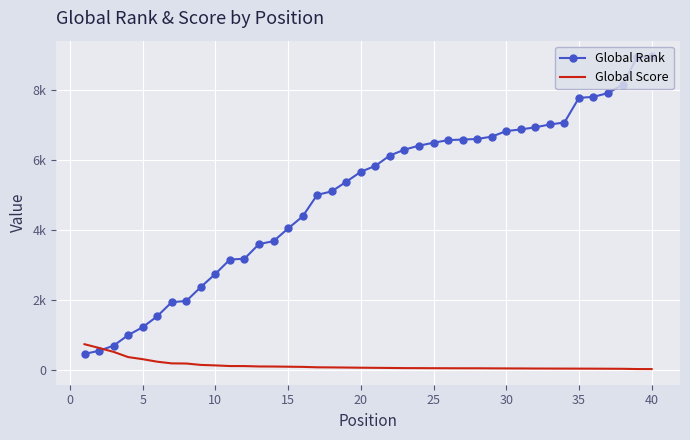

At which category is the sum across all series the highest?

40